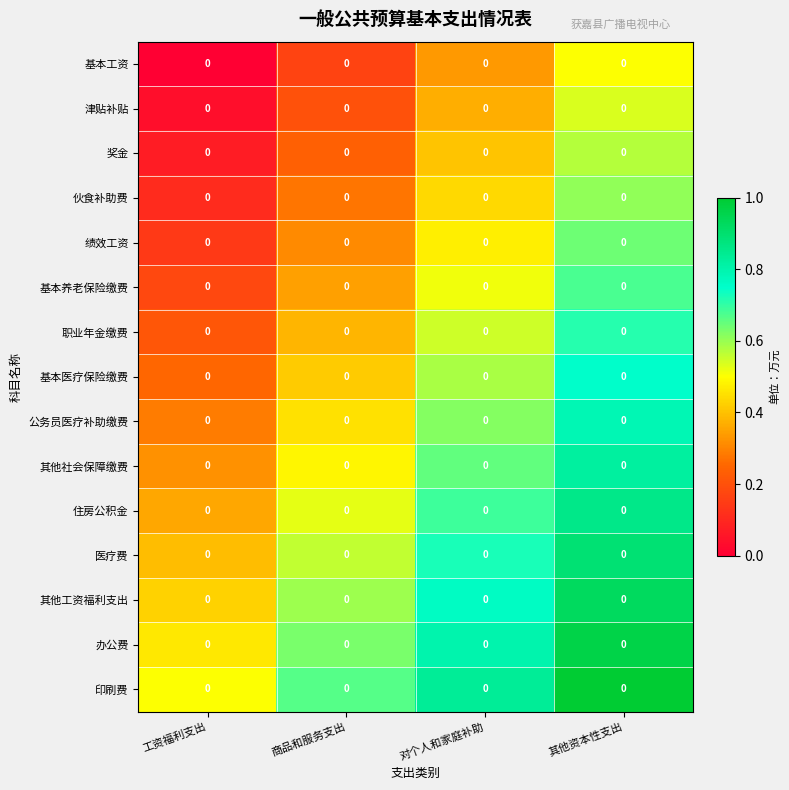

Where is 绩效工资 nearest to the value 0?

工资福利支出